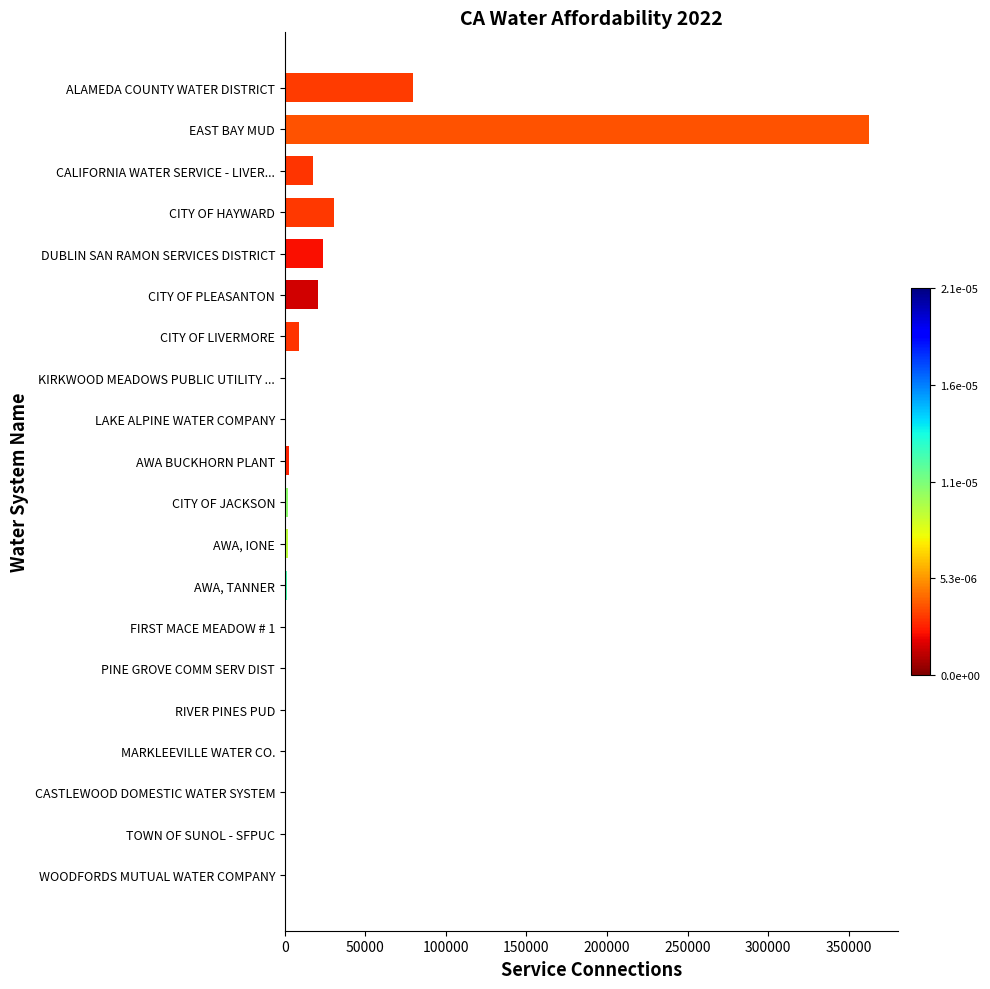

Which label corresponds to the largest value in the chart?

EAST BAY MUD